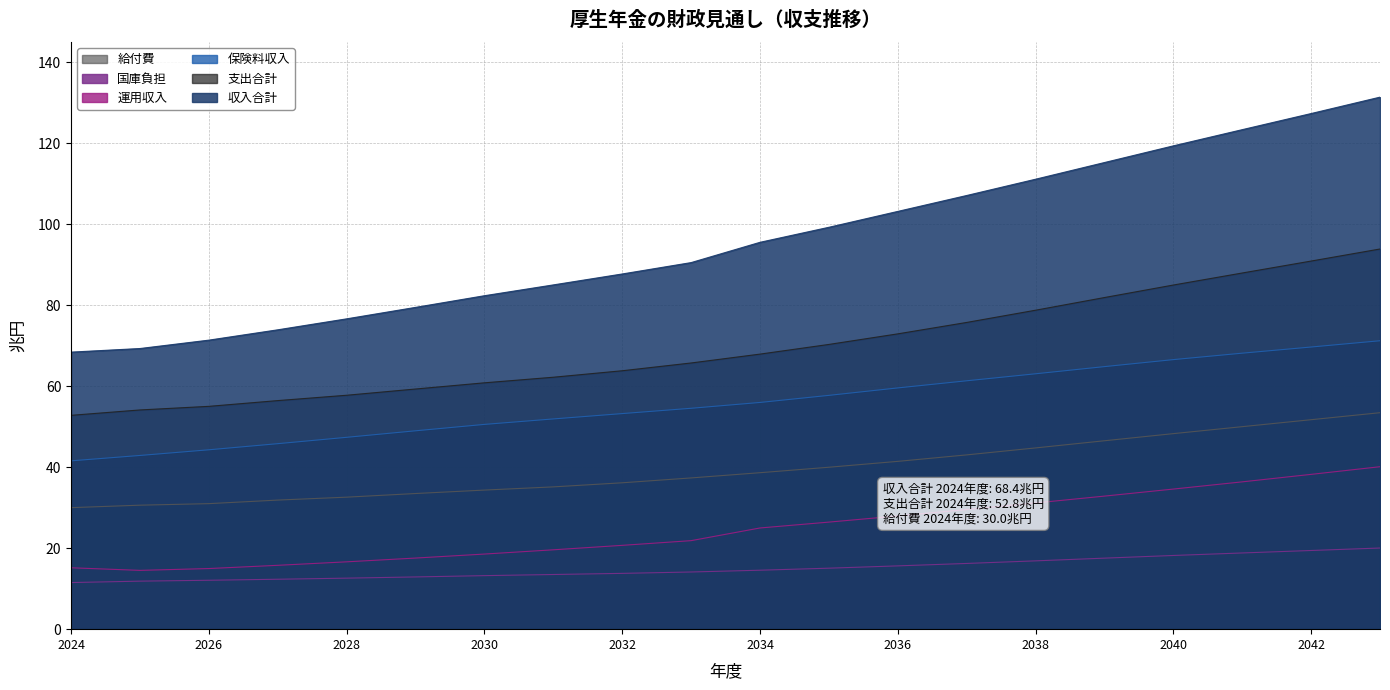

Reading left to right, list all the values displayed in this chart.

収入合計: 2024=68.4	2025=69.3	2026=71.4	2027=73.9	2028=76.6	2029=79.5	2030=82.3	2031=85.0	2032=87.7	2033=90.5	2034=95.5	2035=99.2	2036=103.2	2037=107.1	2038=111.1	2039=115.2	2040=119.4	2041=123.4	2042=127.3	2043=131.4
保険料収入: 2024=41.6	2025=42.9	2026=44.3	2027=45.8	2028=47.4	2029=49.0	2030=50.6	2031=51.9	2032=53.2	2033=54.5	2034=56.0	2035=57.7	2036=59.6	2037=61.3	2038=63.1	2039=64.8	2040=66.6	2041=68.2	2042=69.7	2043=71.2
国庫負担: 2024=11.5	2025=11.9	2026=12.1	2027=12.3	2028=12.6	2029=12.9	2030=13.2	2031=13.5	2032=13.8	2033=14.1	2034=14.6	2035=15.1	2036=15.6	2037=16.2	2038=16.9	2039=17.5	2040=18.2	2041=18.8	2042=19.4	2043=20.0
運用収入: 2024=15.2	2025=14.5	2026=15.0	2027=15.8	2028=16.6	2029=17.6	2030=18.6	2031=19.6	2032=20.7	2033=21.9	2034=25.0	2035=26.4	2036=28.0	2037=29.5	2038=31.2	2039=32.9	2040=34.6	2041=36.4	2042=38.2	2043=40.1
支出合計: 2024=52.8	2025=54.1	2026=55.0	2027=56.5	2028=57.8	2029=59.3	2030=60.8	2031=62.2	2032=63.8	2033=65.7	2034=67.9	2035=70.3	2036=72.9	2037=75.8	2038=78.8	2039=81.9	2040=85.0	2041=88.0	2042=90.9	2043=93.9
給付費: 2024=30.0	2025=30.6	2026=31.0	2027=31.9	2028=32.6	2029=33.5	2030=34.4	2031=35.1	2032=36.1	2033=37.4	2034=38.6	2035=40.0	2036=41.4	2037=43.0	2038=44.8	2039=46.5	2040=48.3	2041=50.0	2042=51.7	2043=53.5